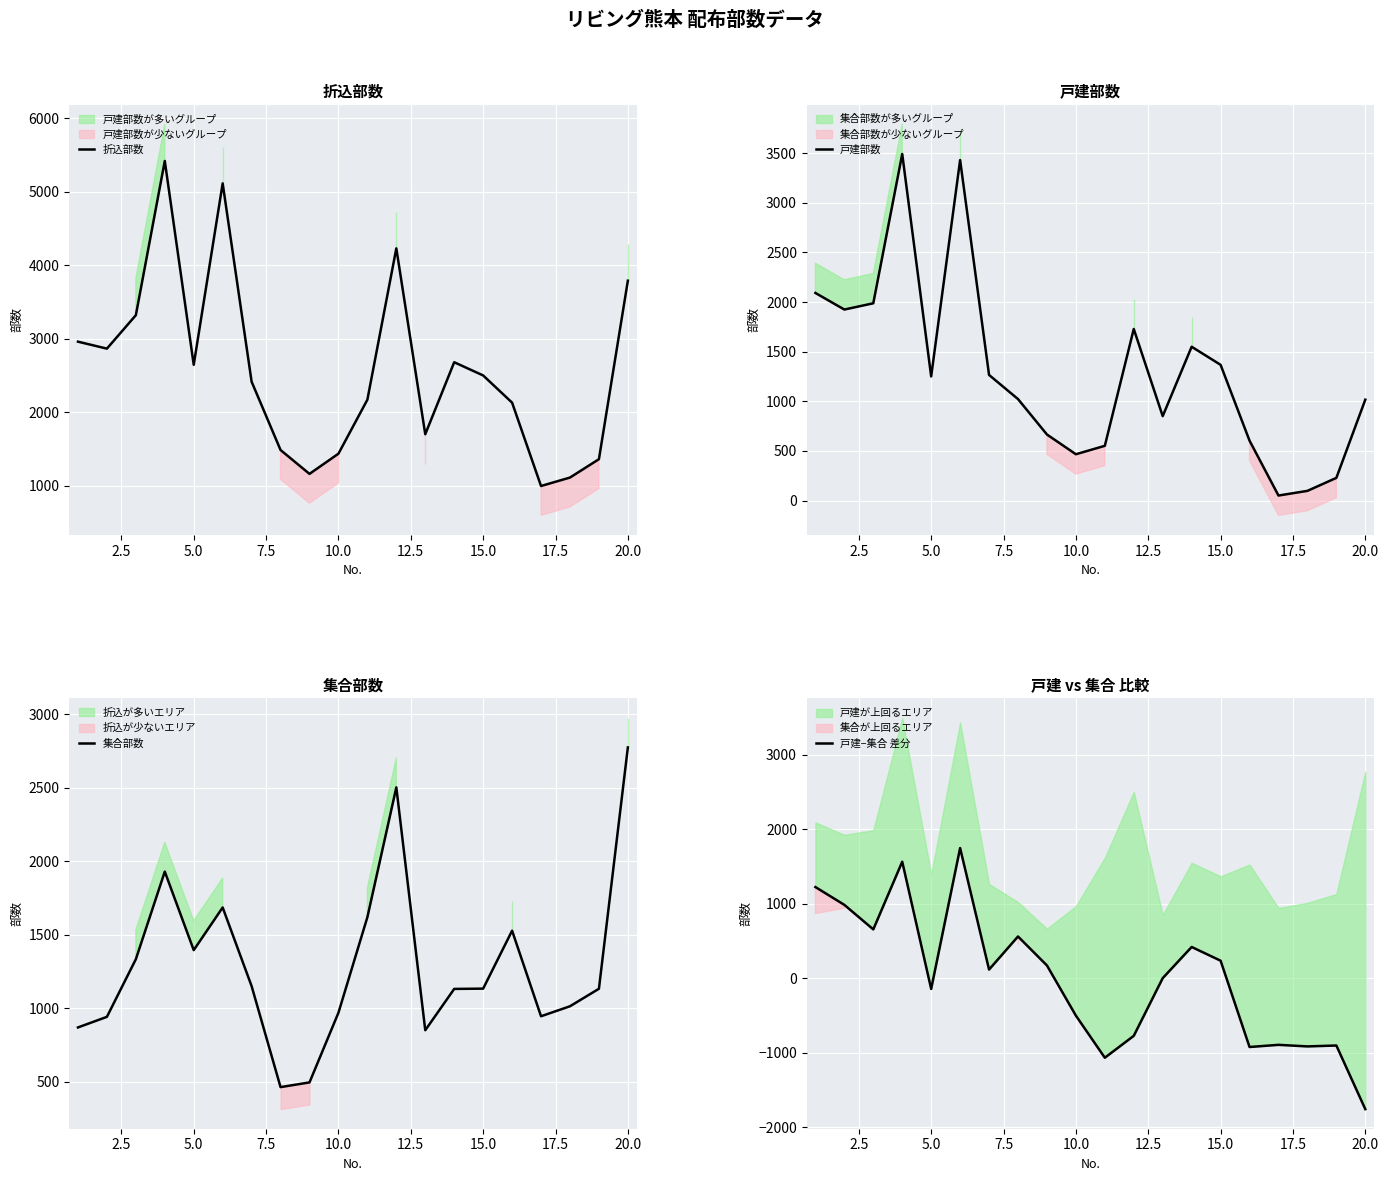

How many data points does each series have?

20